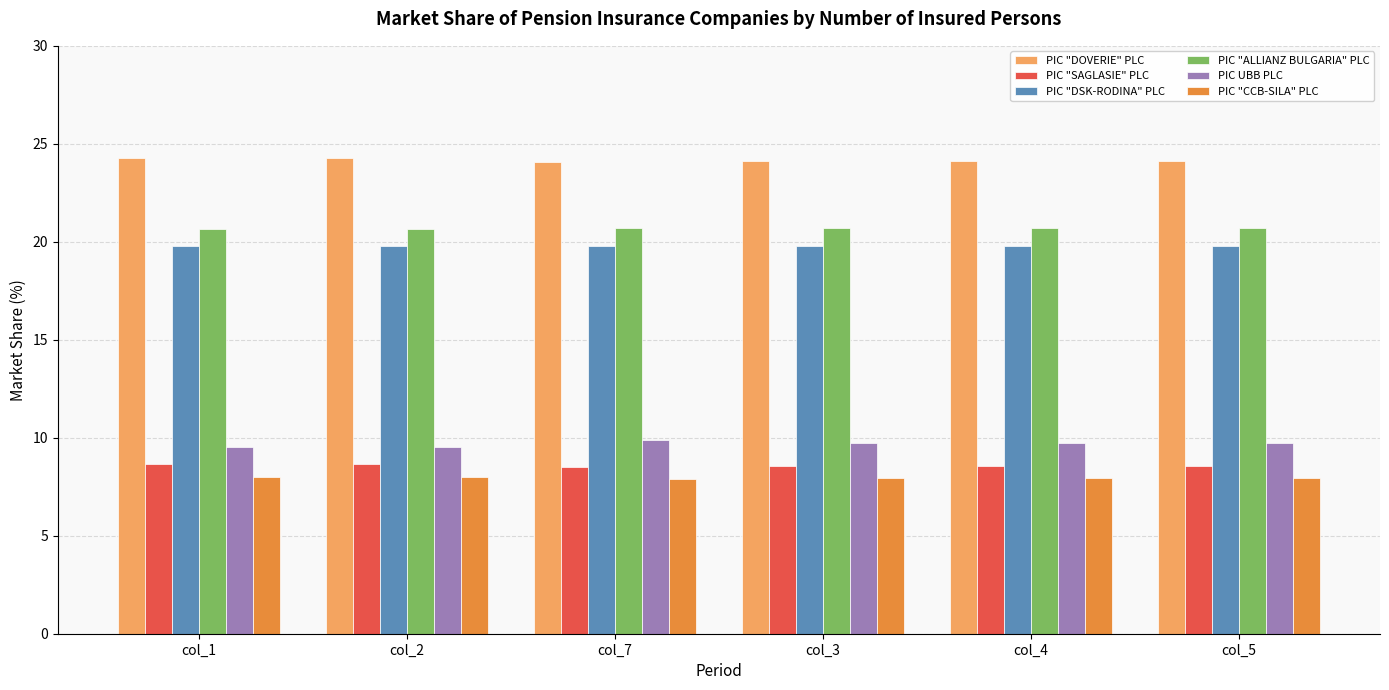

What is the approximate value of PIC UBB PLC at col_1?

9.5